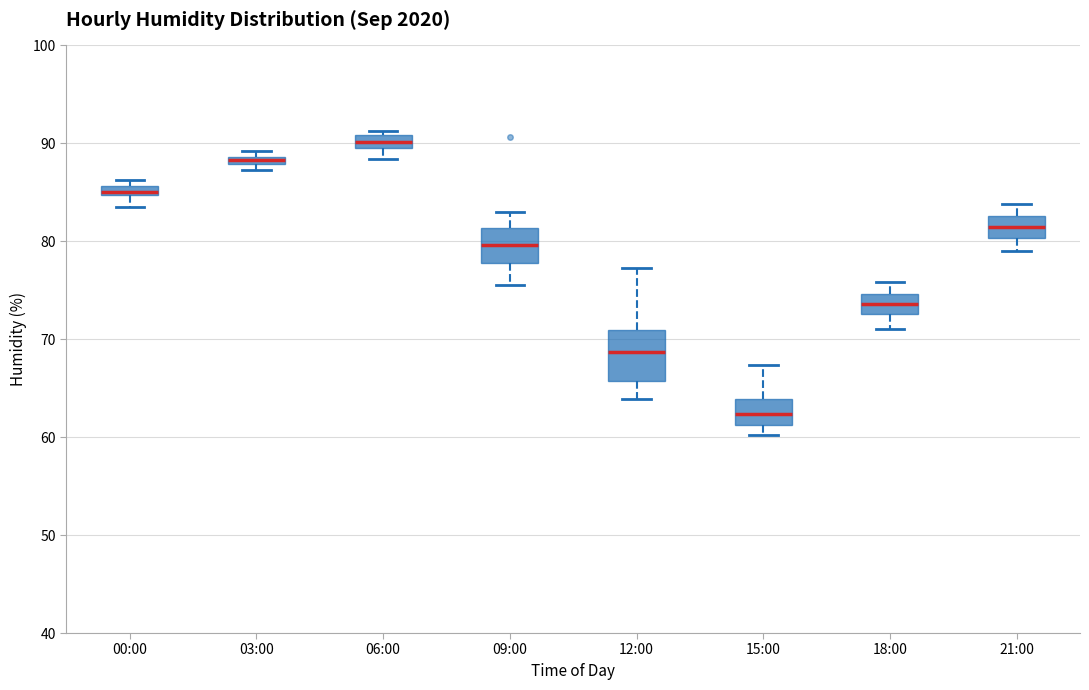

Comparing the boxes themselves (not the whiskers), which one is the tallest?

12:00